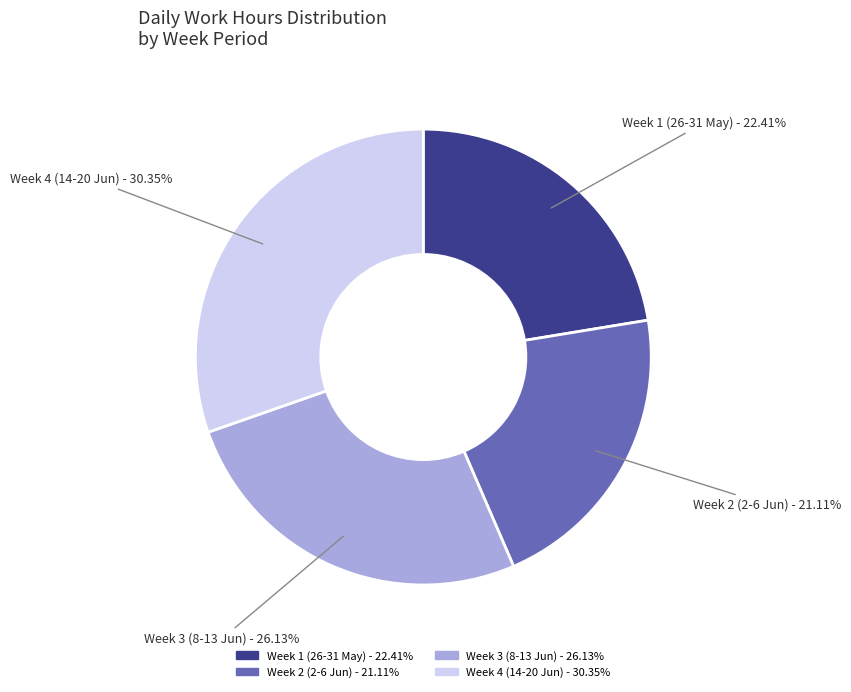

Does any single category account for the majority?

No